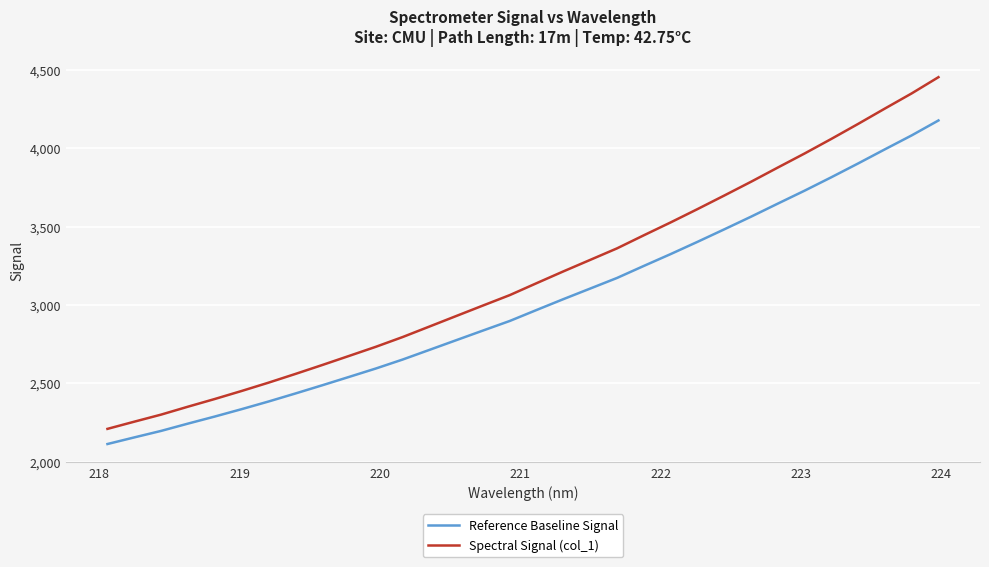

True or false: Reference Baseline Signal and Spectral Signal (col_1) intersect in this chart.

False